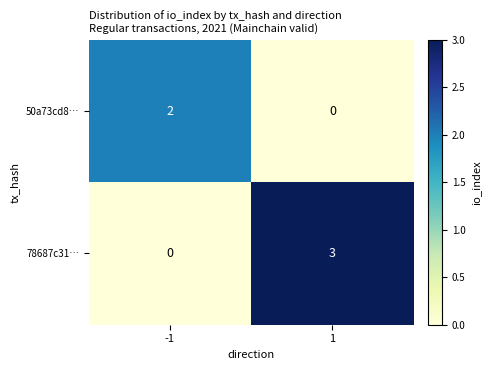

List the labels in order of 78687c31… value, smallest first.

-1, 1